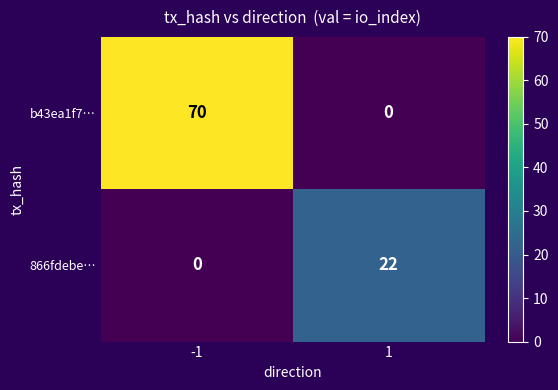

Reading left to right, transcribe all the data shown in this chart.

b43ea1f7…: 70	0
866fdebe…: 0	22